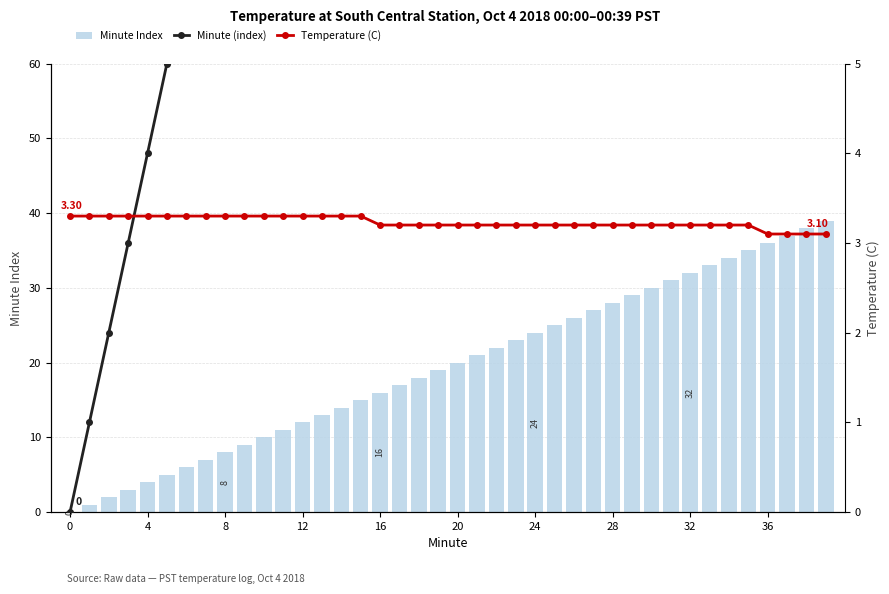

What is the sum of the Minute (index) values at 16 and 30?

46.0